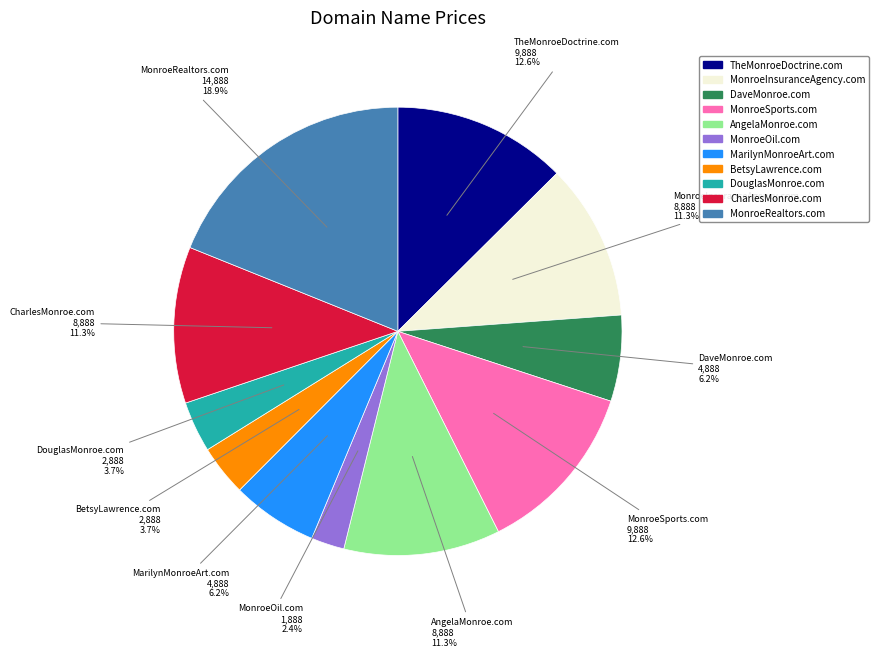

The TheMonroeDoctrine.com slice represents 13% of the pie. True or false?

True